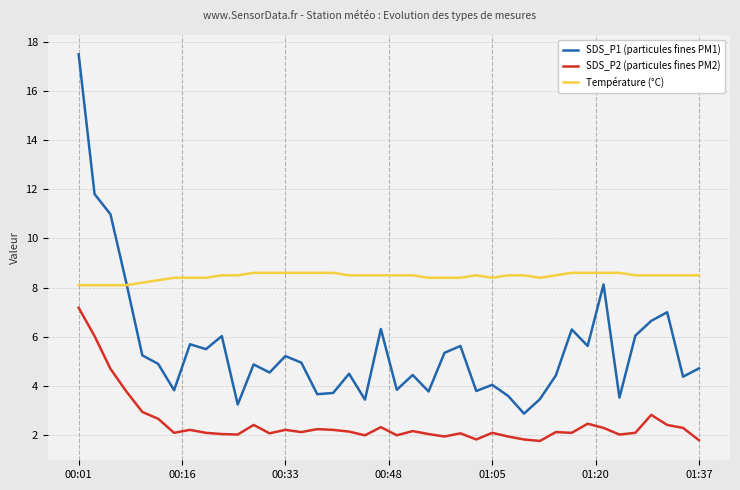

What is the smallest value displayed?

1.8